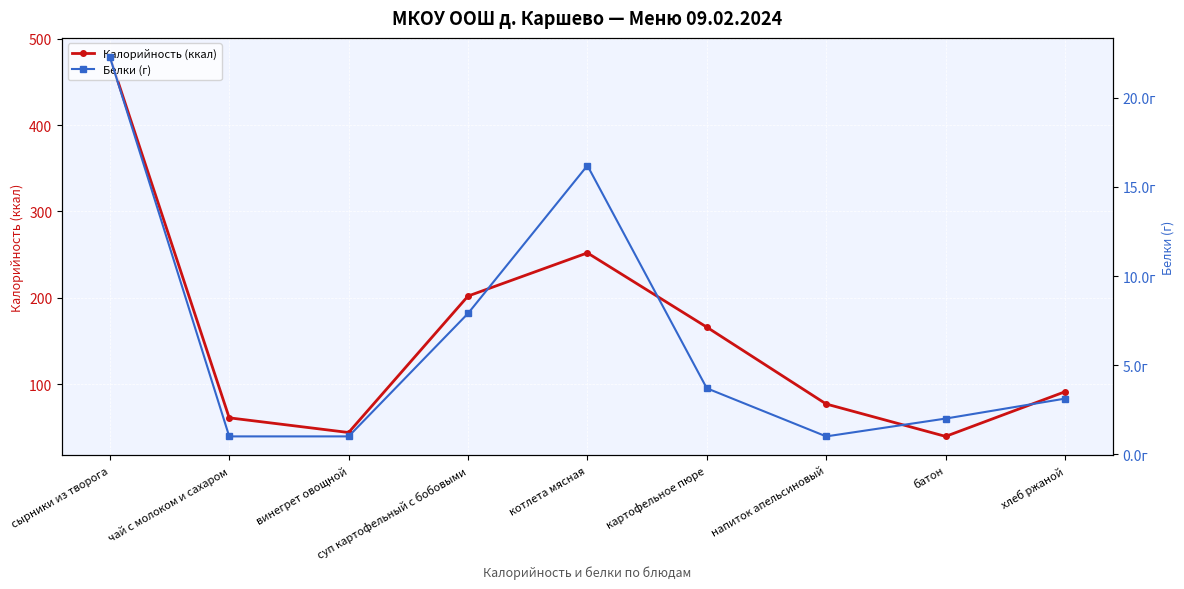

Which has a higher value, батон or хлеб ржаной?

хлеб ржаной